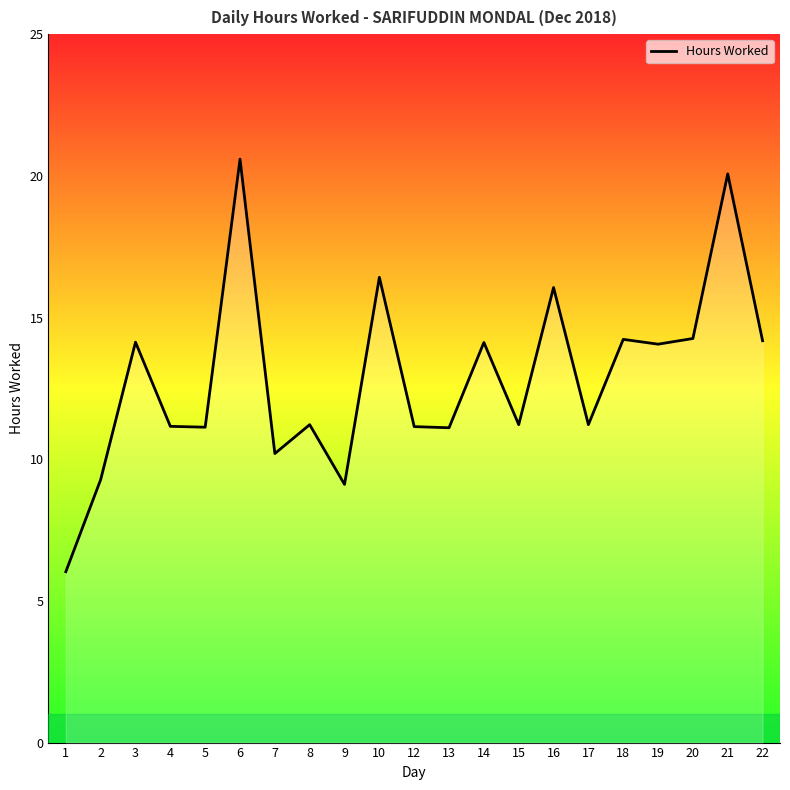

Which label corresponds to the largest value in the chart?

6